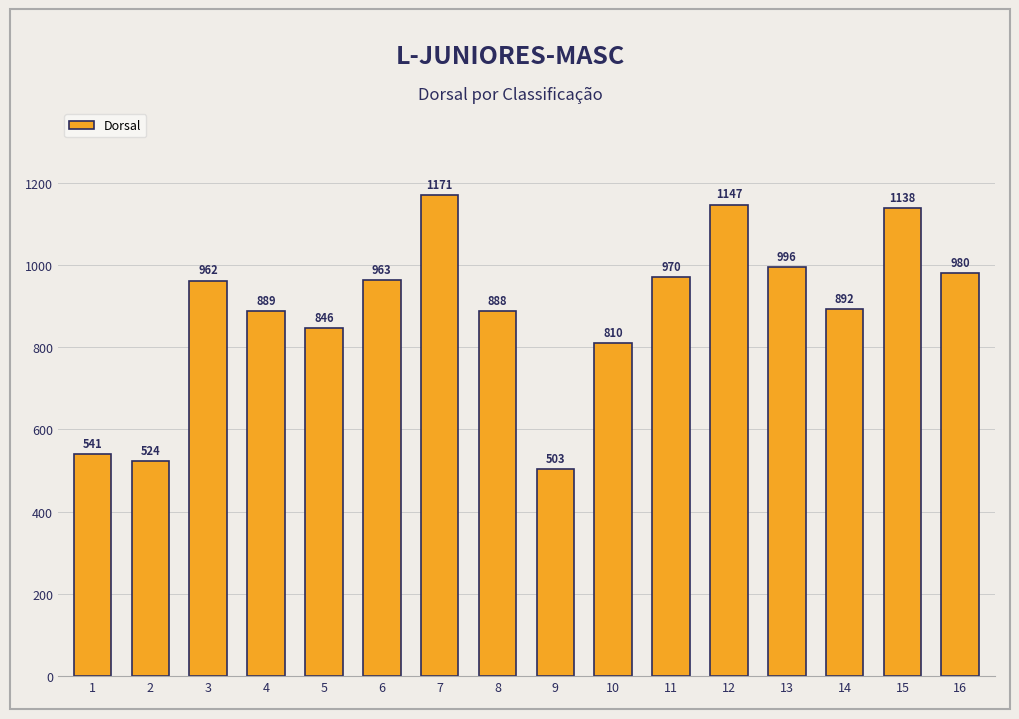

Approximately how many times larger is the value at 12 compared to 7?

1.0